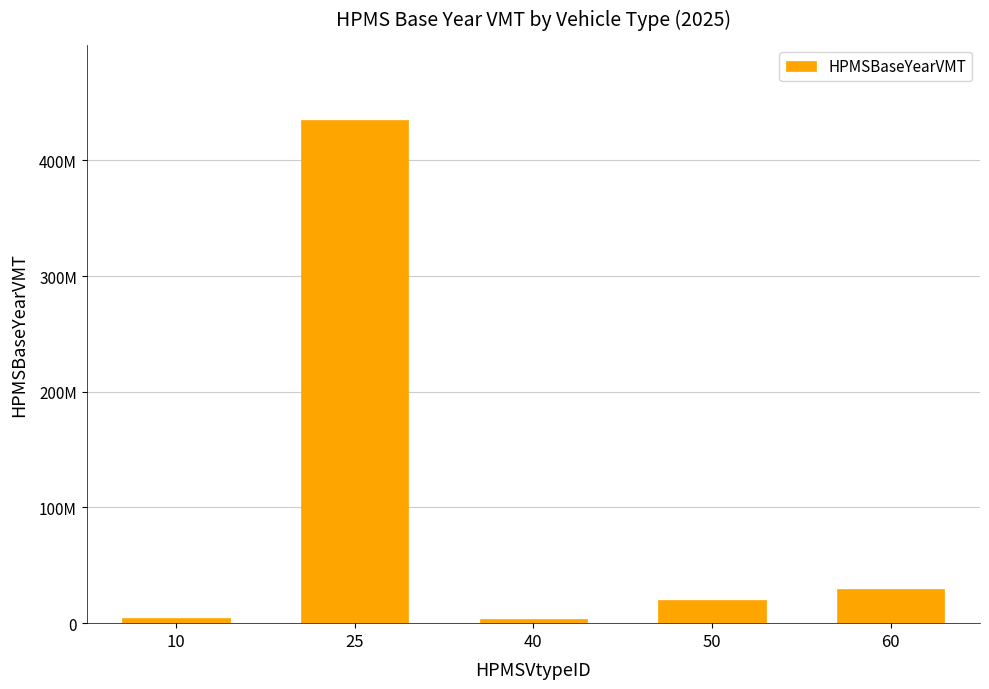

Are the bars horizontal?

No